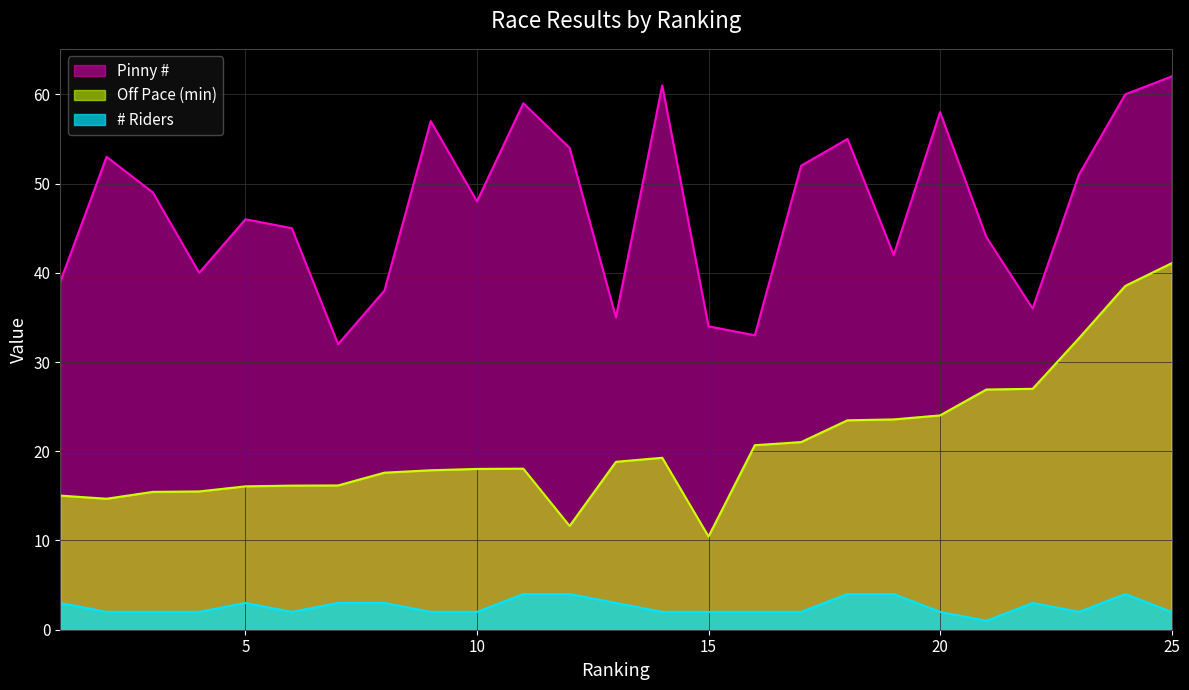

True or false: # Riders and Pinny # intersect in this chart.

False